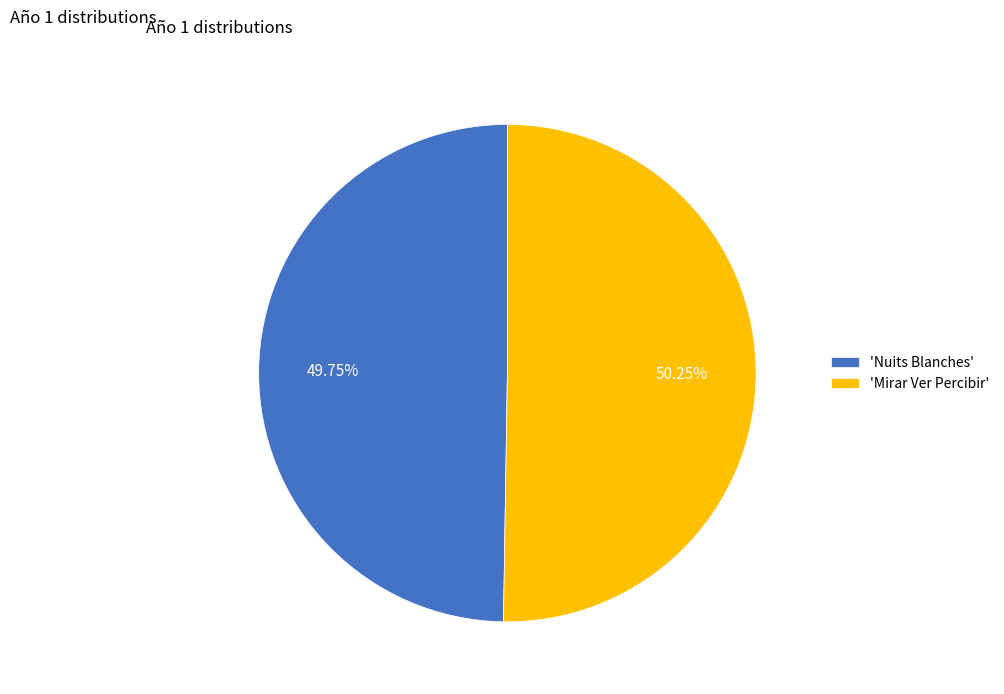

Does 'Nuits Blanches' represent more than half of the total?

No